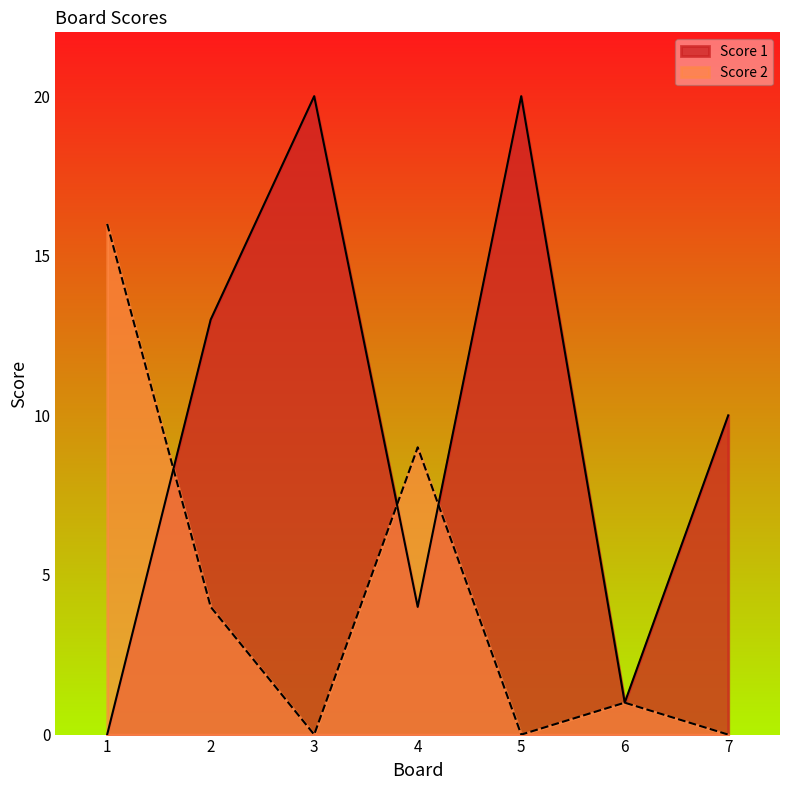

What is the sum of the Score 1 values at 3 and 4?

24